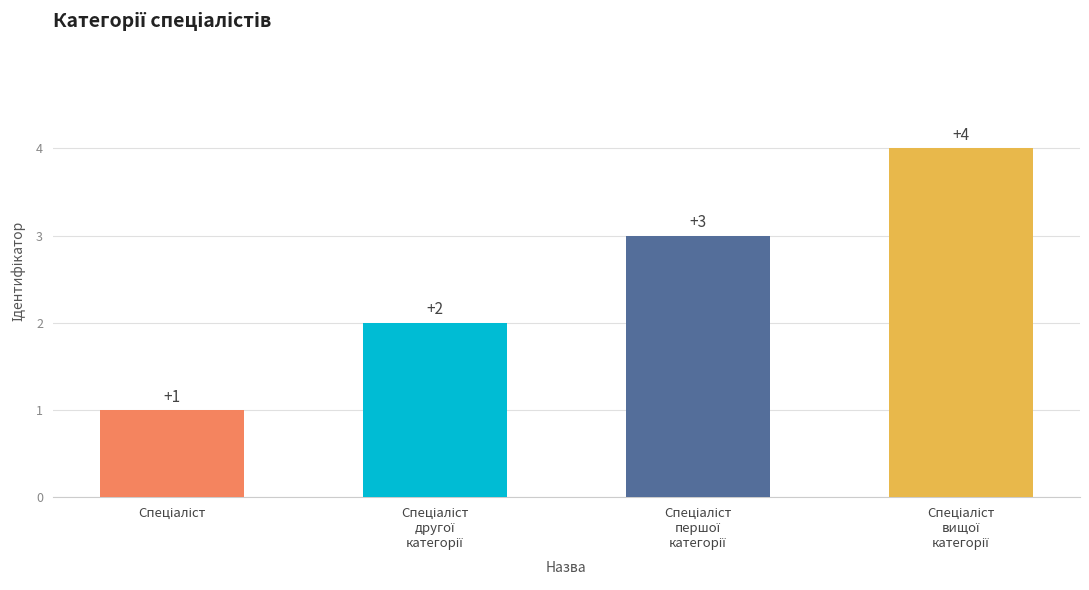

What is the minimum value shown in the chart?

1